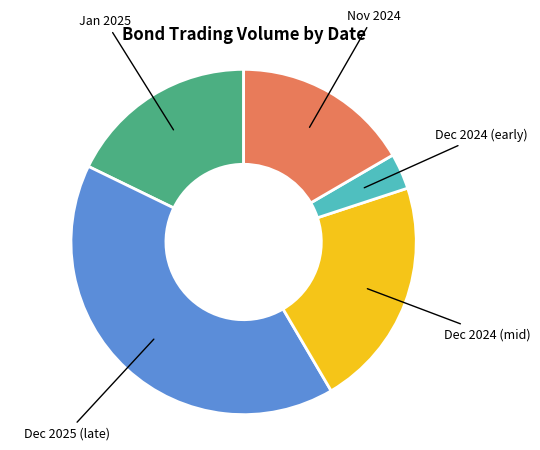

What is the ratio of the value at Dec 2024 (mid) to the value at Dec 2024 (early)?

6.4